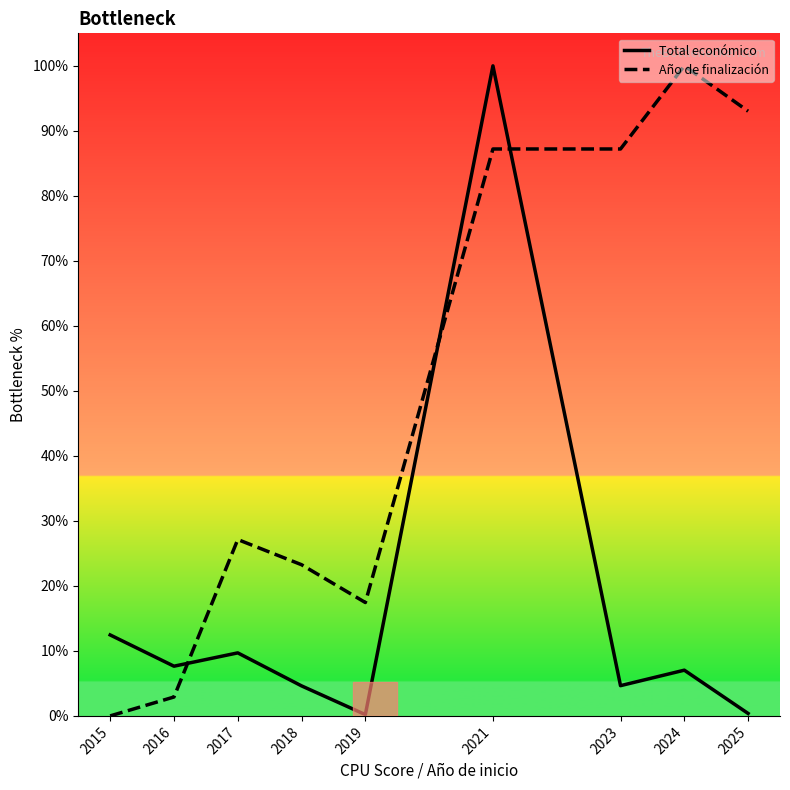

Is the value of Total económico at 2018 greater than the value of Año de finalización at 2016?

Yes